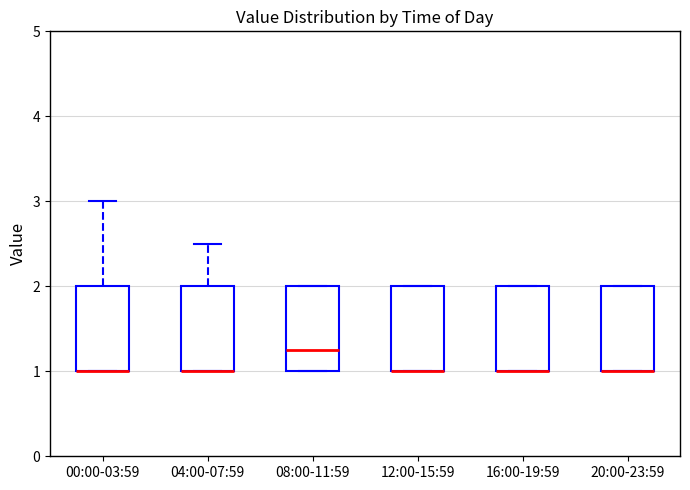

Where is the lower edge of the box for 04:00-07:59 on the y-axis? The values are not printed on the chart, so give them approximately, as read against the axis.

1.0